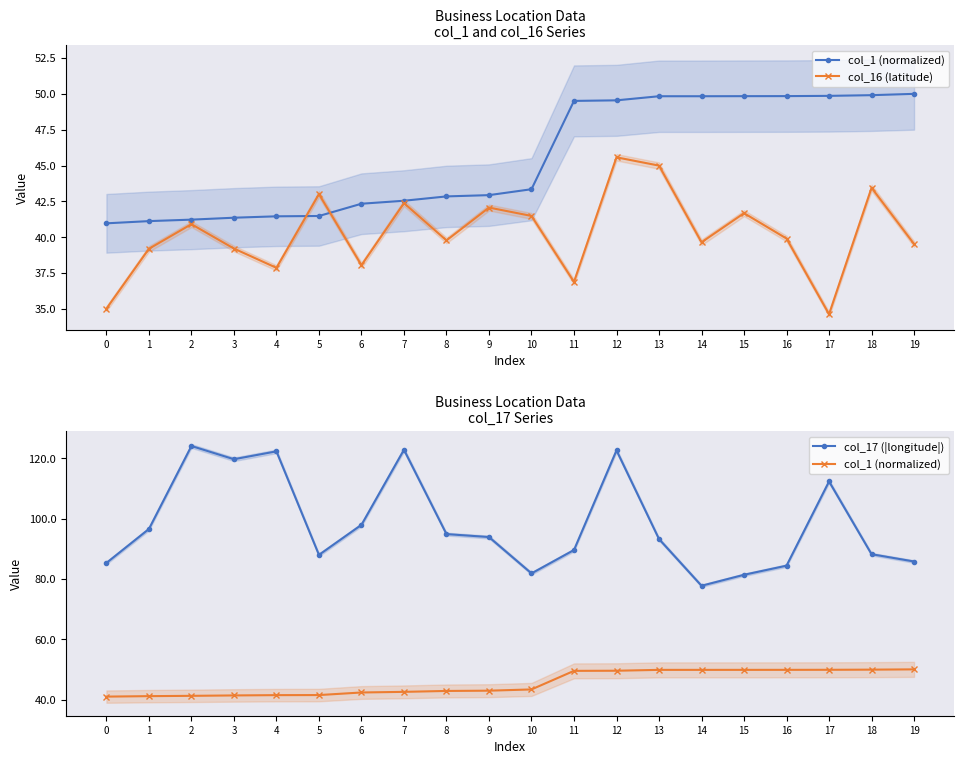

True or false: col_17 (|longitude|) has a value of 43.8 at 6.

False